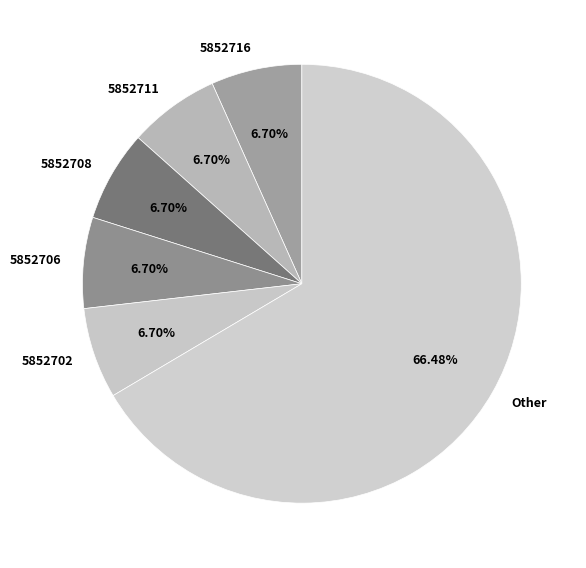

Which slice is the largest?

Other